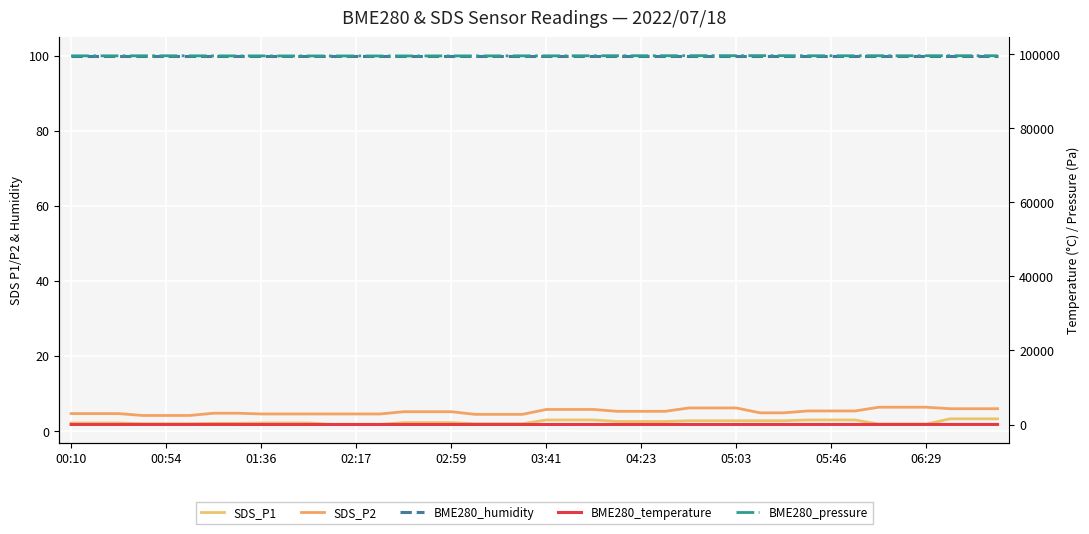

Reading left to right, list all the values displayed in this chart.

SDS_P1: 2.1	2.1	2.1	1.9	1.9	1.9	2.0	2.0	2.1	2.1	2.1	1.7	1.7	1.7	2.2	2.2	2.2	1.9	1.9	1.9	2.9	2.9	2.9	2.5	2.5	2.5	2.7	2.7	2.7	2.7	2.7	2.9	2.9	2.9	1.8	1.8	1.8	3.2	3.2	3.2
SDS_P2: 4.6	4.6	4.6	4.1	4.1	4.1	4.7	4.7	4.5	4.5	4.5	4.5	4.5	4.5	5.1	5.1	5.1	4.4	4.4	4.4	5.7	5.7	5.7	5.2	5.2	5.2	6.1	6.1	6.1	4.8	4.8	5.3	5.3	5.3	6.3	6.3	6.3	5.9	5.9	5.9
BME280_humidity: 100.0	100.0	100.0	100.0	100.0	100.0	100.0	100.0	100.0	100.0	100.0	100.0	100.0	100.0	100.0	100.0	100.0	100.0	100.0	100.0	100.0	100.0	100.0	100.0	100.0	100.0	100.0	100.0	100.0	100.0	100.0	100.0	100.0	100.0	100.0	100.0	100.0	100.0	100.0	100.0
BME280_temperature: 10.8	10.6	10.4	10.4	10.3	10.3	10.2	10.1	10.0	10.0	9.8	9.7	9.4	9.4	9.2	9.2	9.1	9.3	9.5	9.8	9.9	10.1	10.4	10.6	11.1	11.4	11.7	12.4	13.0	13.6	13.8	14.2	14.7	15.1	15.4	16.0	16.7	17.1	17.6	17.9
BME280_pressure: 99490.0	99490.0	99490.0	99500.0	99500.0	99490.0	99480.0	99470.0	99470.0	99460.0	99460.0	99460.0	99460.0	99450.0	99460.0	99460.0	99470.0	99470.0	99480.0	99490.0	99490.0	99490.0	99510.0	99520.0	99520.0	99520.0	99530.0	99540.0	99530.0	99540.0	99530.0	99510.0	99510.0	99510.0	99520.0	99510.0	99520.0	99520.0	99520.0	99510.0